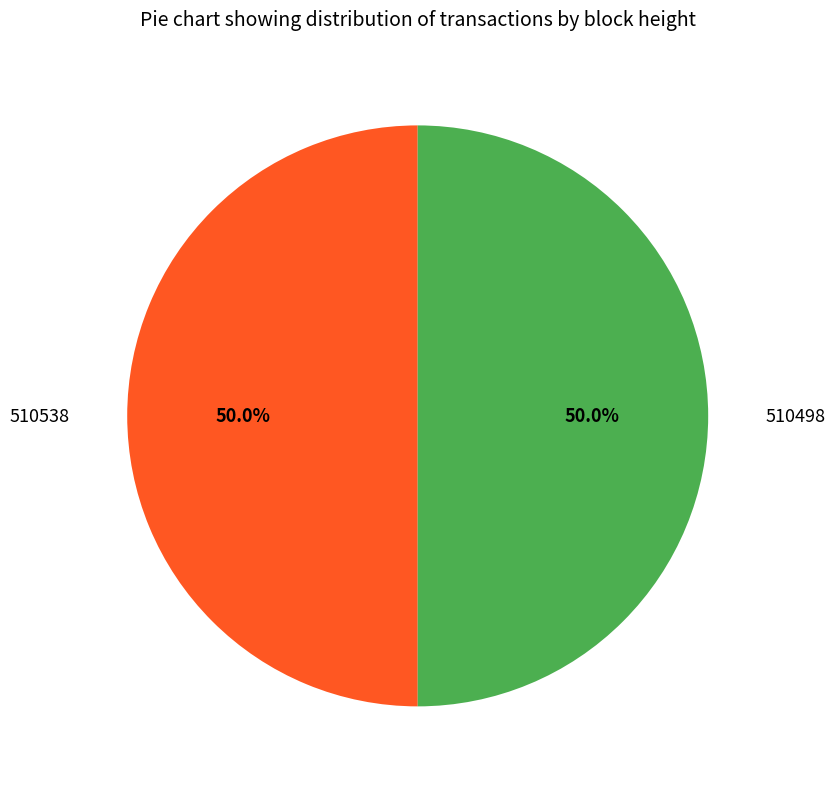

How many slices are in this pie chart?

2